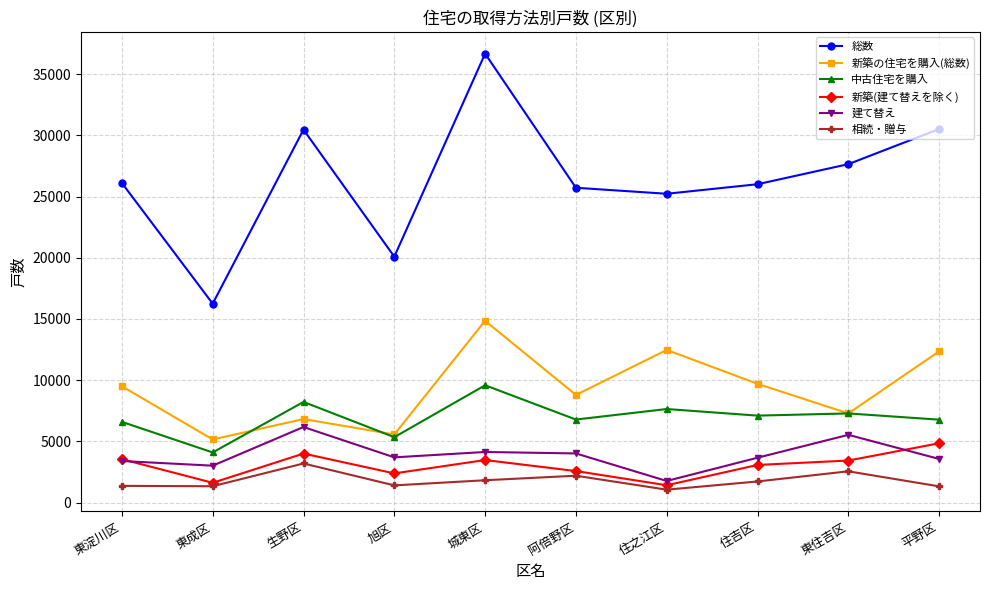

Is the value of 新築(建て替えを除く) at 東淀川区 greater than the value of 相続・贈与 at 東淀川区?

Yes